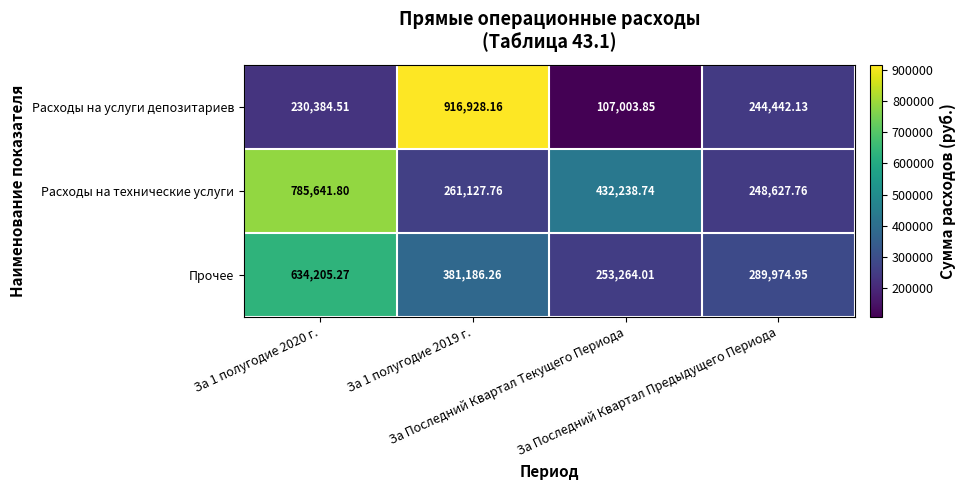

What is the difference between the highest and lowest values at За Последний Квартал Текущего Периода?

325234.9